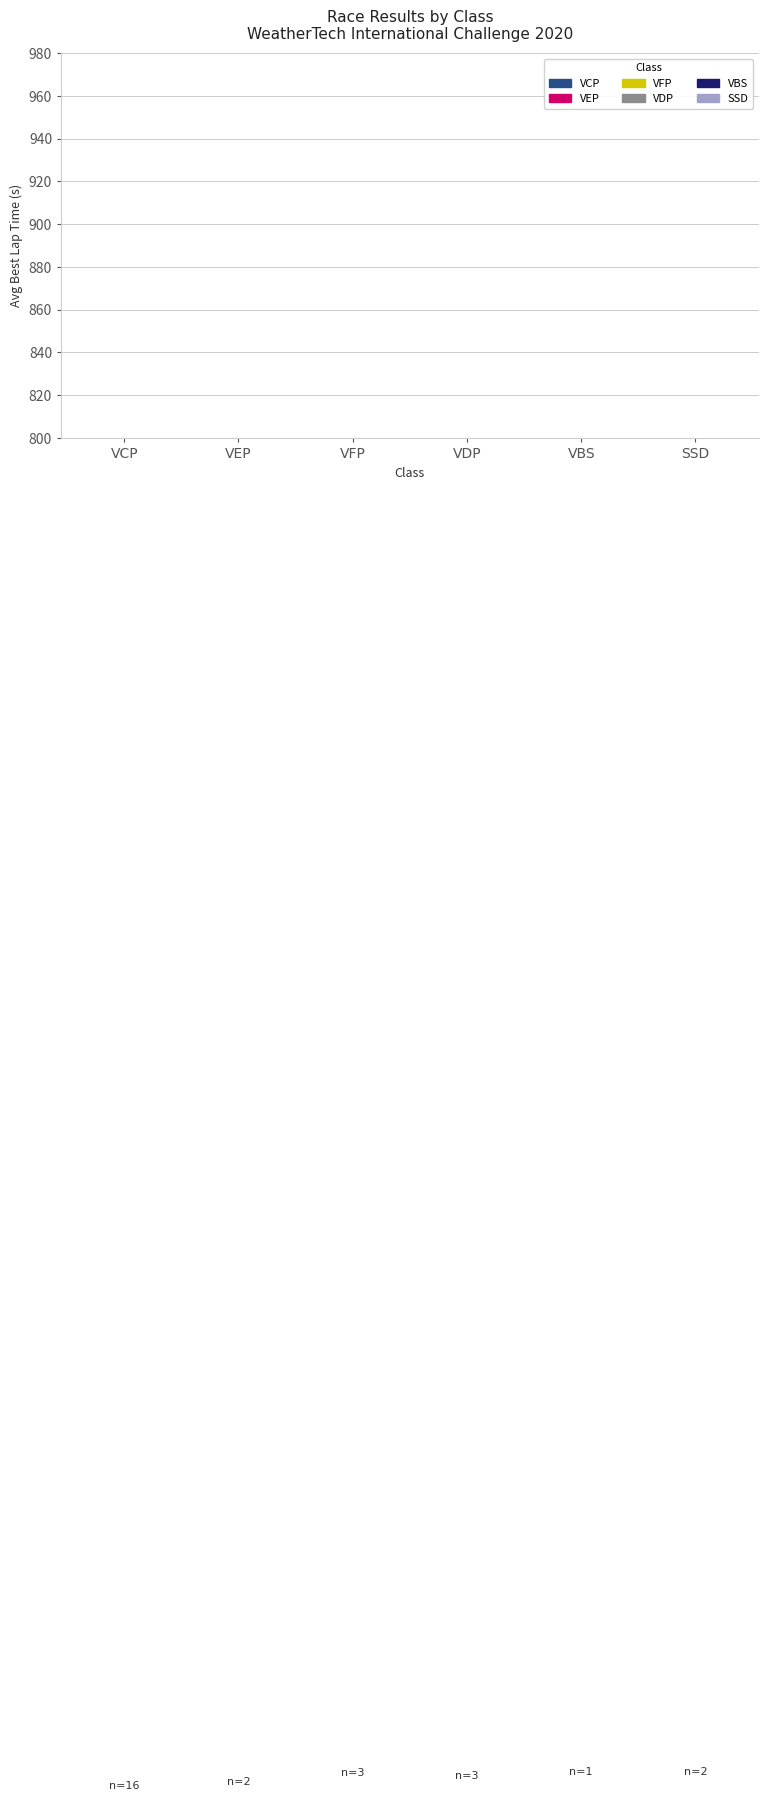

What is the greatest value displayed?

173.7